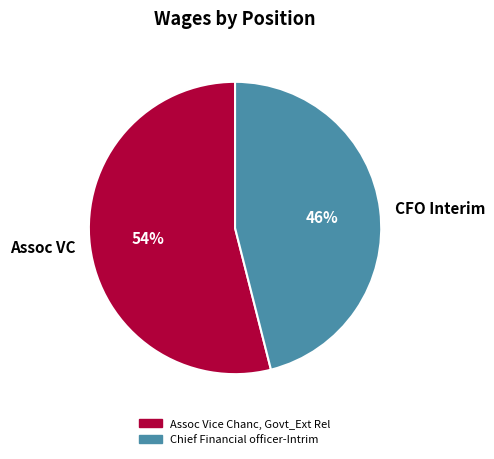

What percentage is the CFO Interim slice, to the nearest percent?

46%